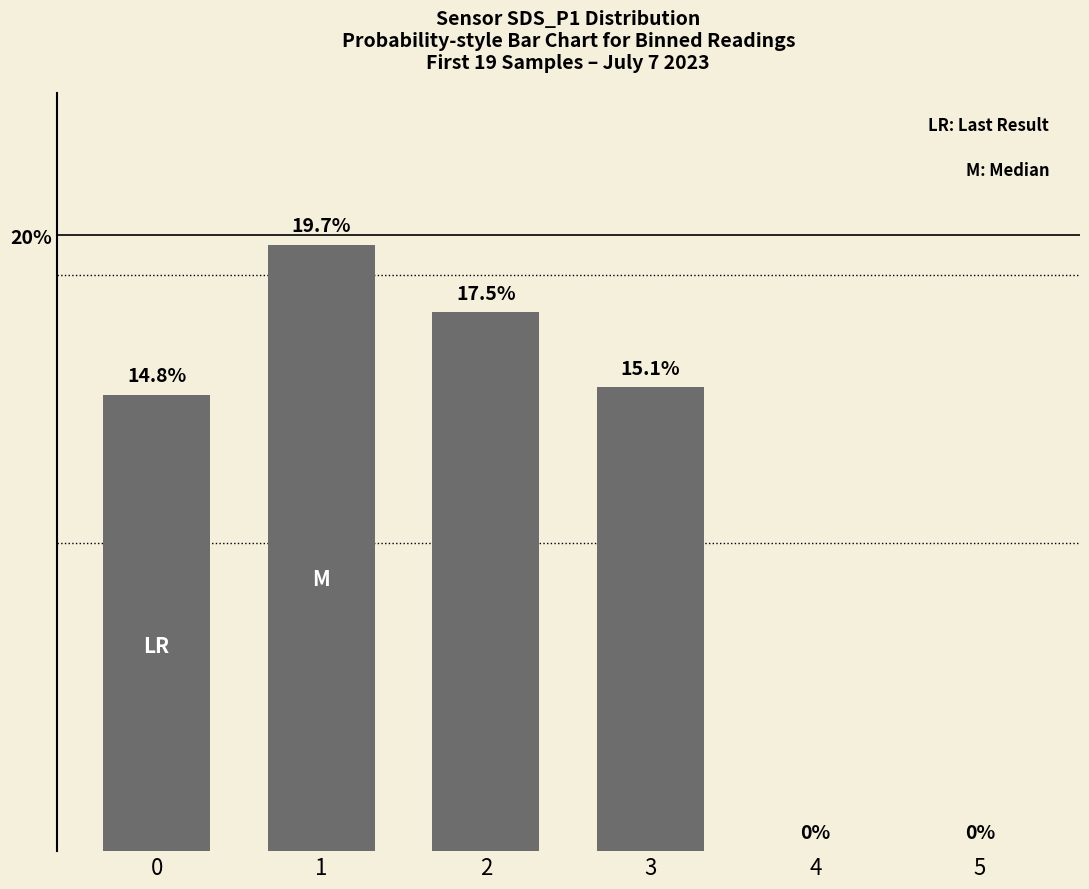

What is the value of the 2nd bar from the left?

0.2